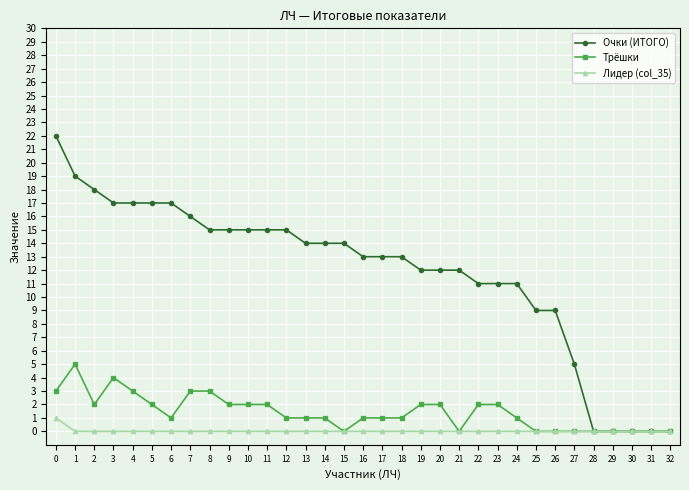

The value of Очки (ИТОГО) at 6 is 10. True or false?

False